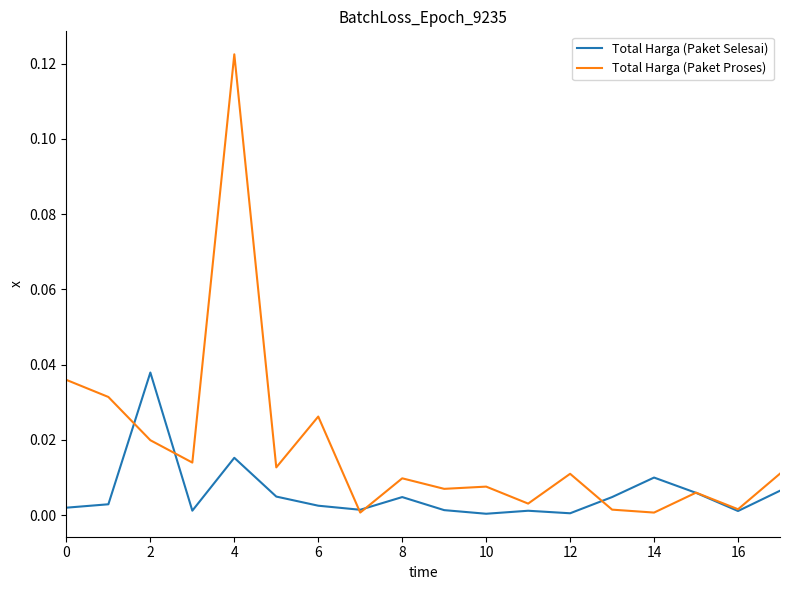

Does the chart display data point markers on the line(s)?

No